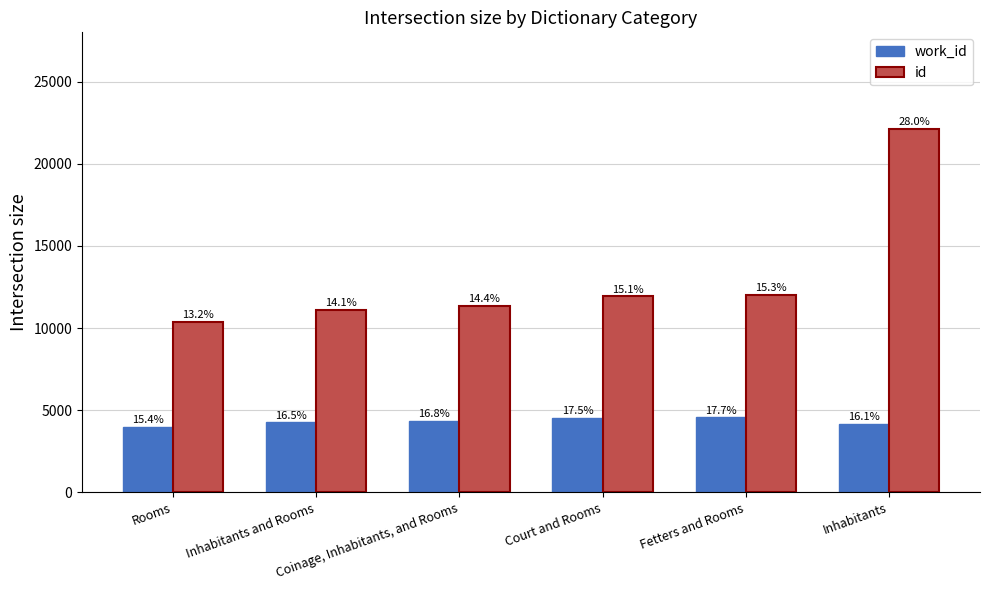

What is the difference between the id values at Court and Rooms and Rooms?

1537